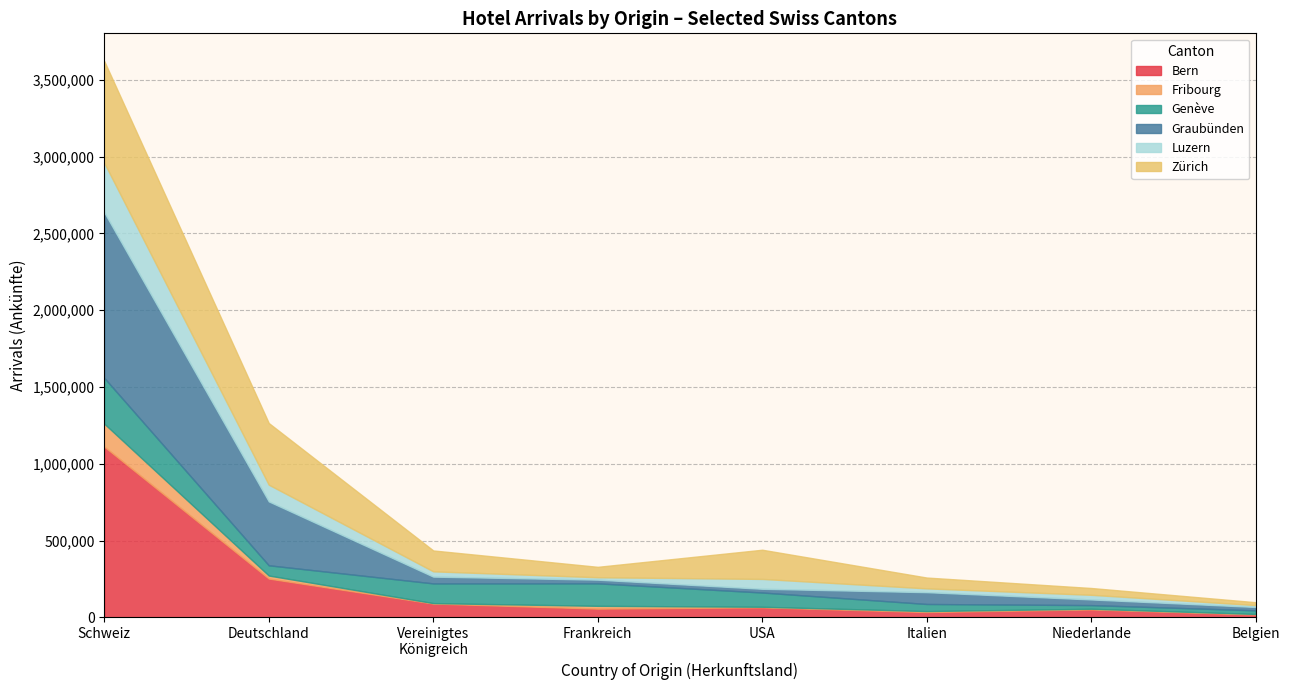

What are all the series names shown in the legend?

Bern, Fribourg, Genève, Graubünden, Luzern, Zürich